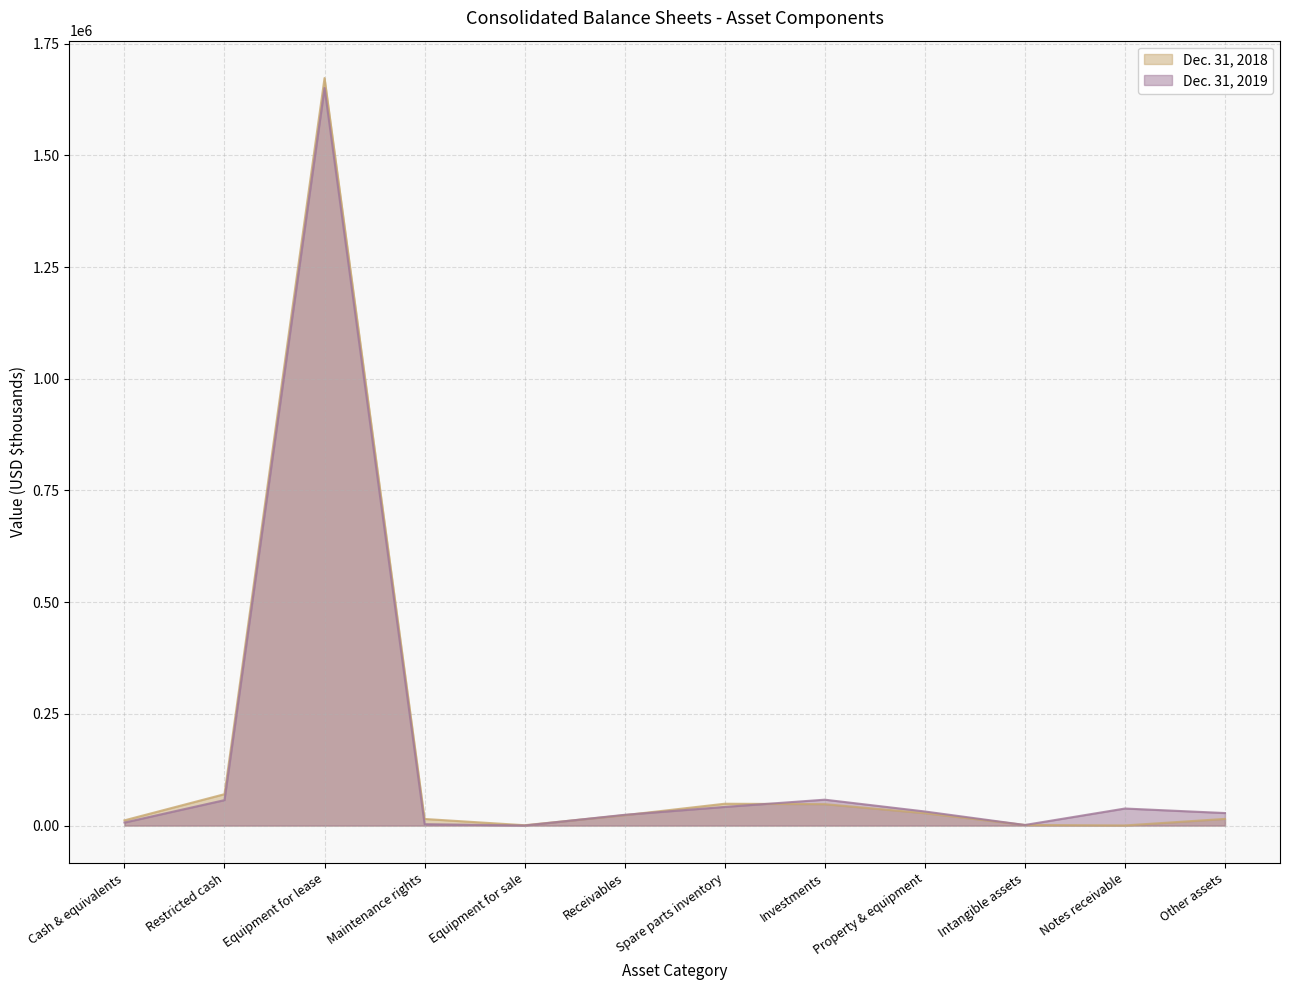

True or false: Dec. 31, 2018 and Dec. 31, 2019 cross at least once.

True